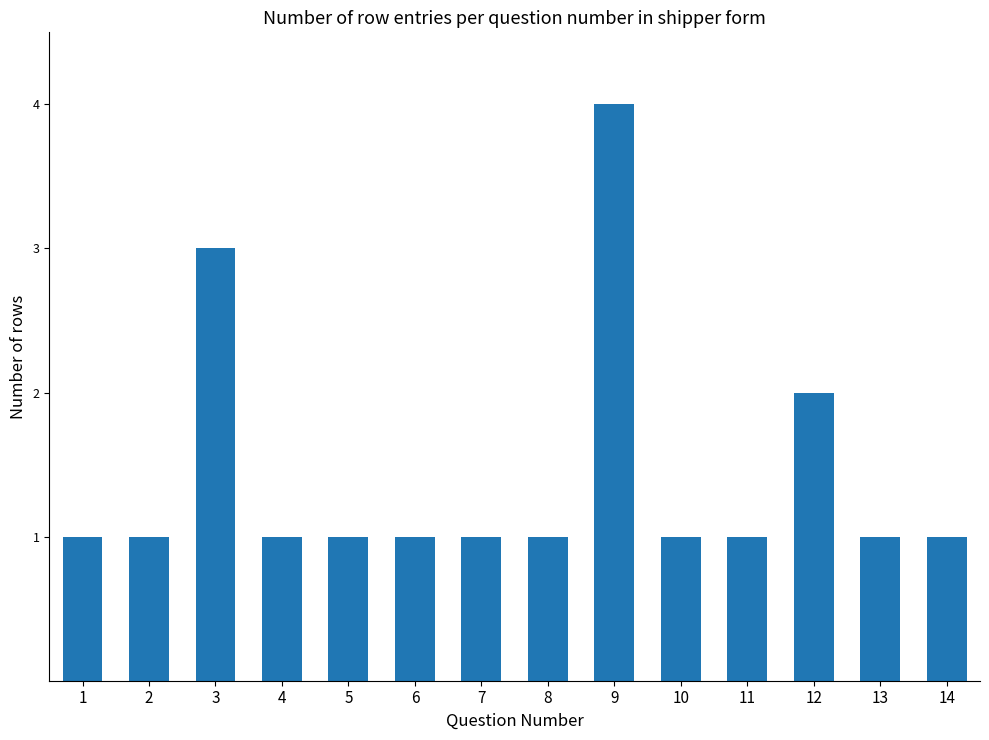

At which label is the value closest to 2?

12